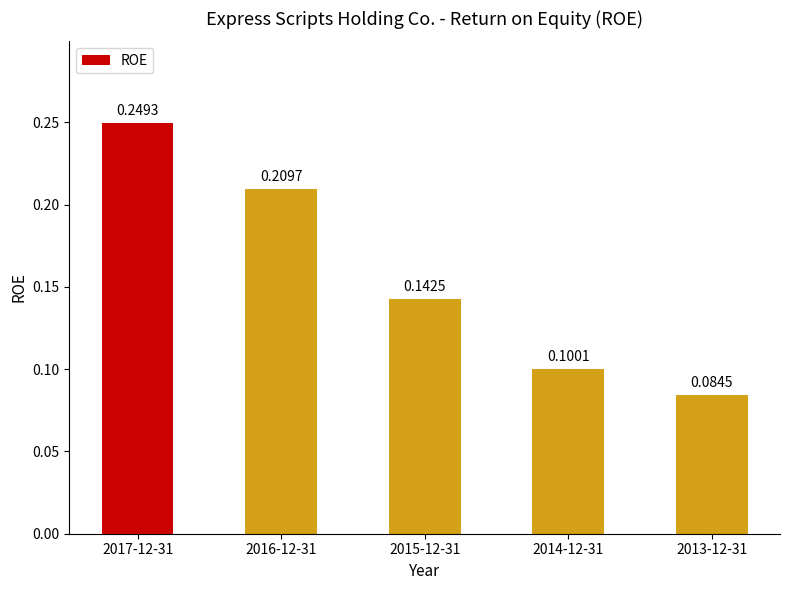

Rank the categories by value from lowest to highest.

2013-12-31, 2014-12-31, 2015-12-31, 2016-12-31, 2017-12-31